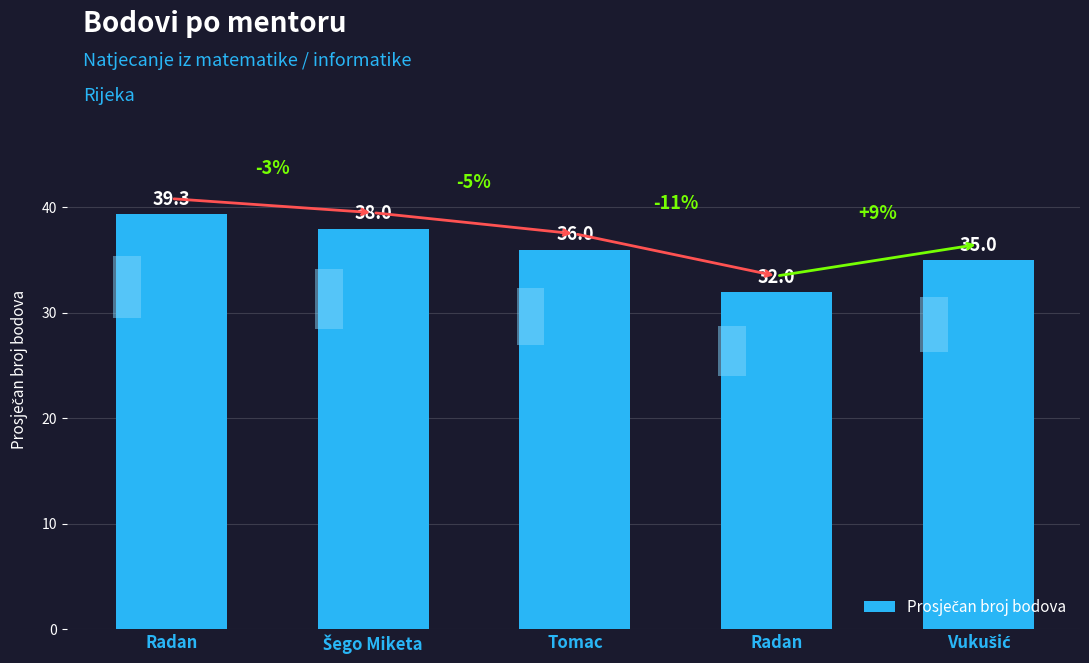

How many values exceed 36?

2